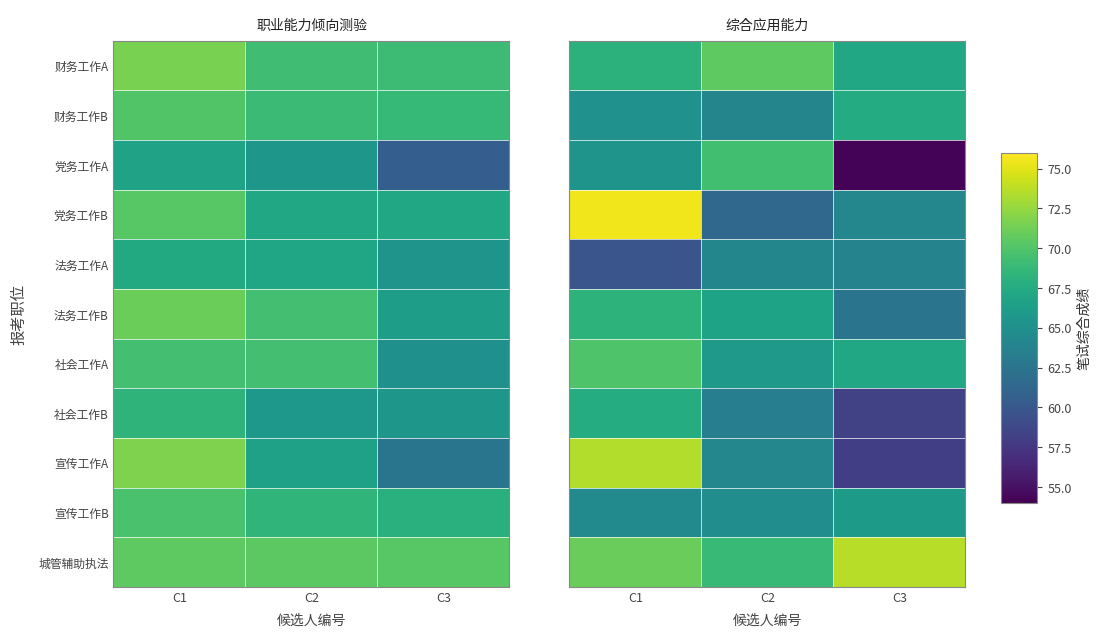

At which label does 党务工作A first exceed 65?

C1